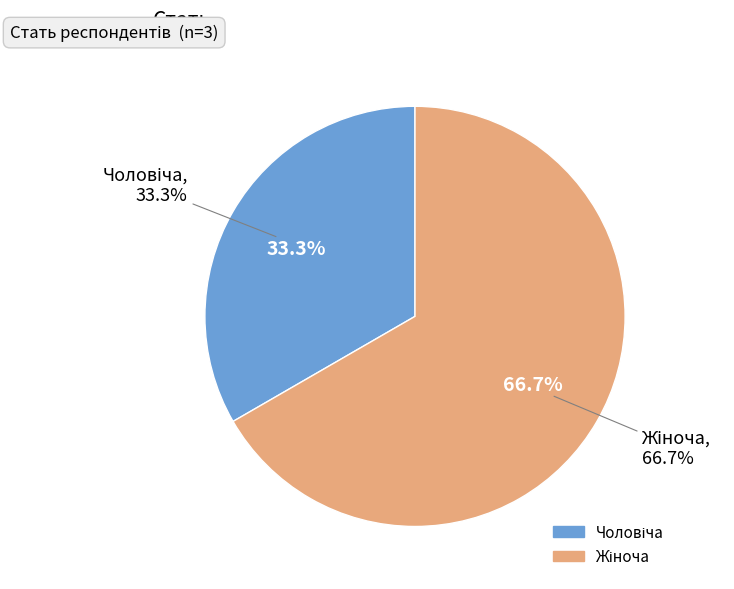

What percentage is the Жіноча slice, to the nearest percent?

67%